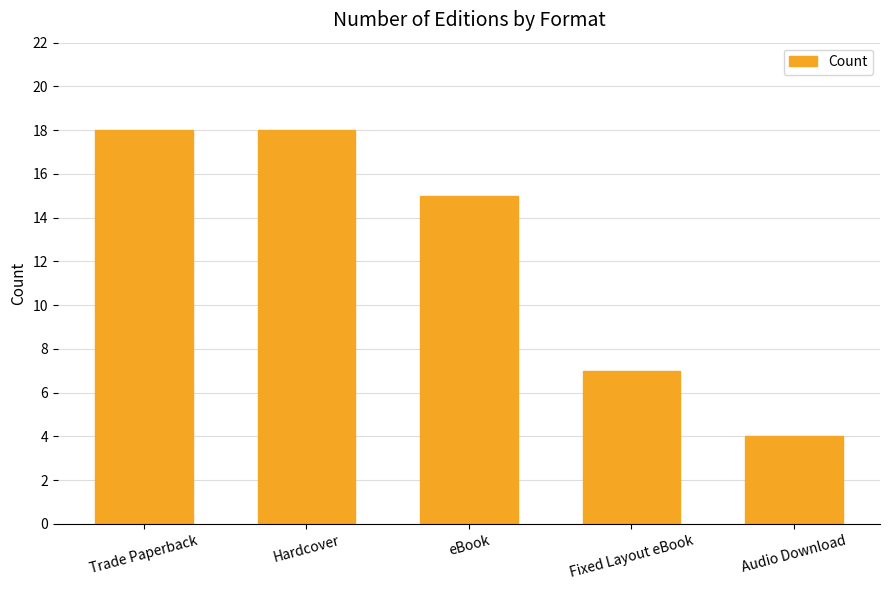

Count the number of categories in the chart.

5